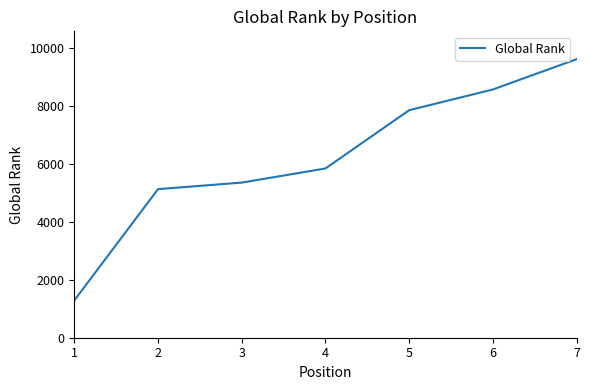

Rank the categories by value from lowest to highest.

1, 2, 3, 4, 5, 6, 7